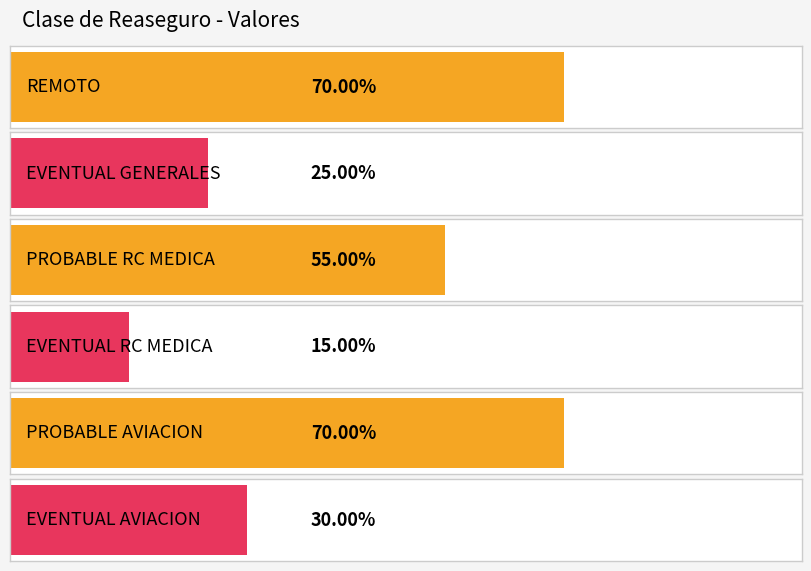

True or false: the data shows 0.5 at REMOTO.

False